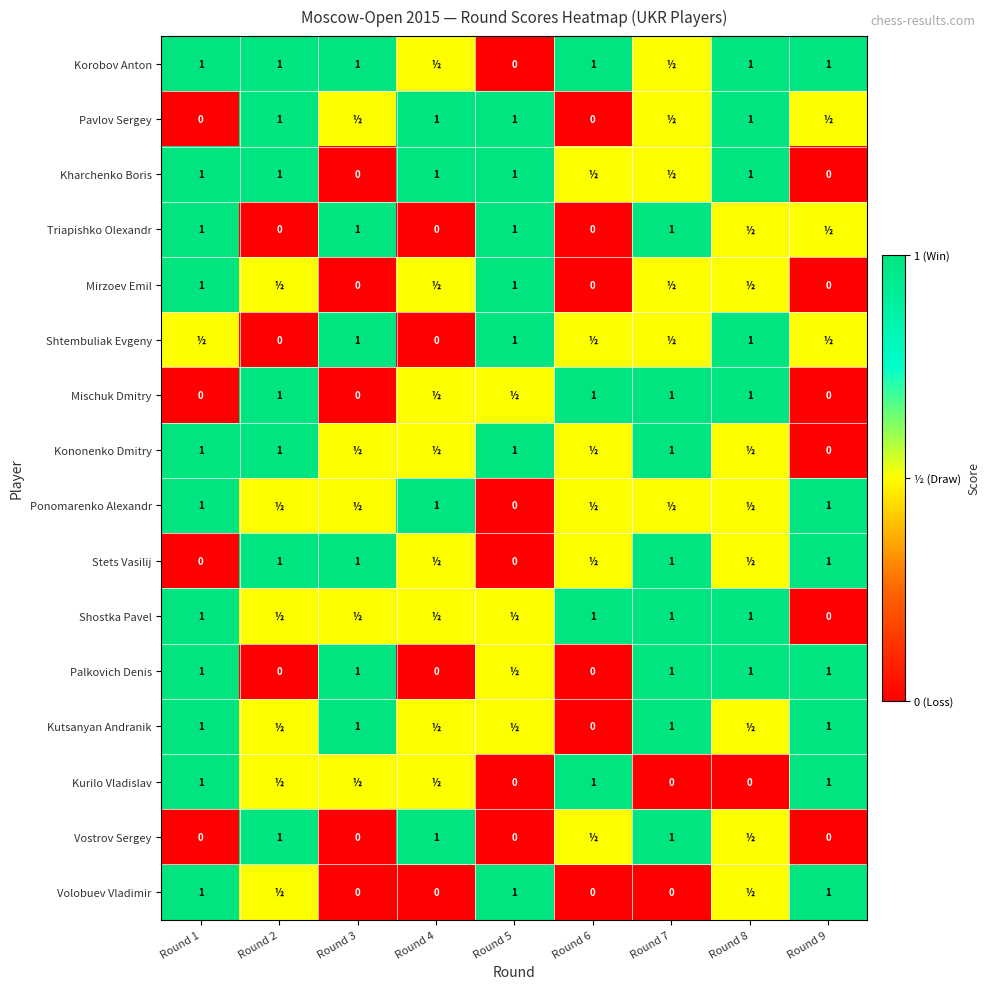

Is it true that Kharchenko Boris equals 1.5 at Round 4?

False